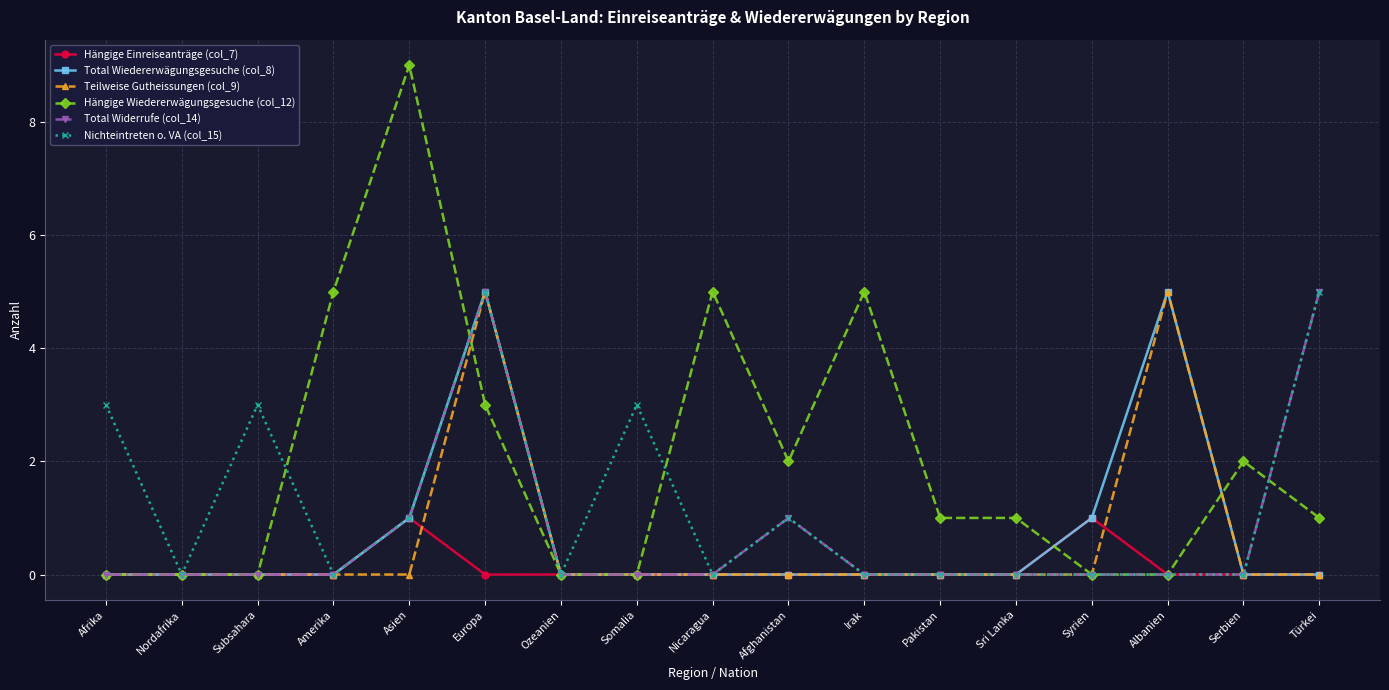

What is the greatest value displayed?

9